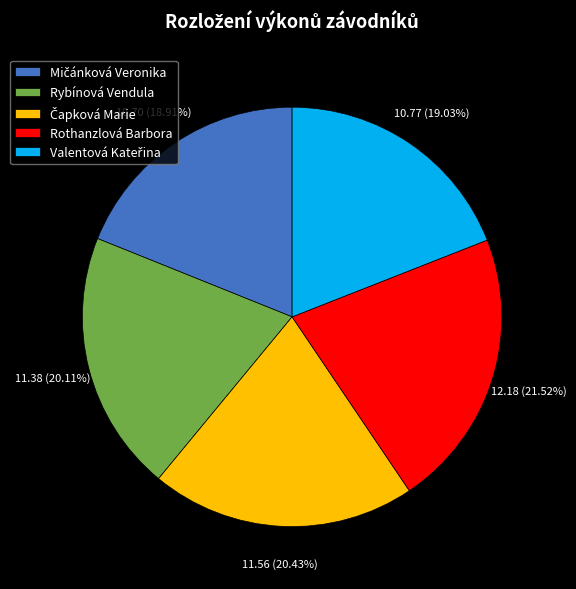

Between Rybínová Vendula and Rothanzlová Barbora, which is larger?

Rothanzlová Barbora